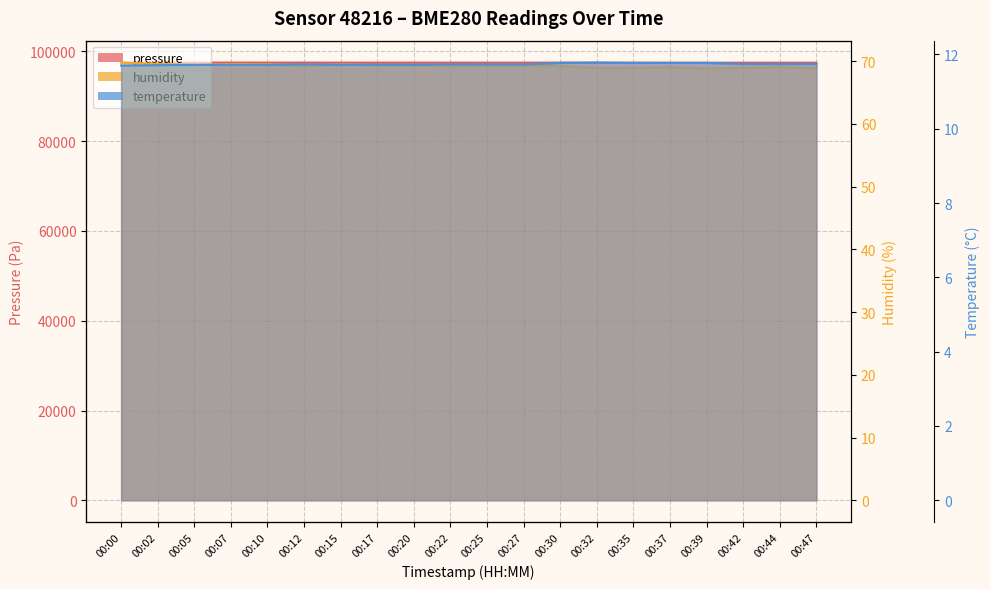

What is the maximum value for temperature?

11.8